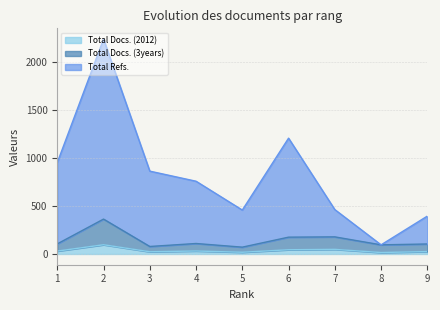

At which label does Total Docs. (3years) reach its minimum?

5